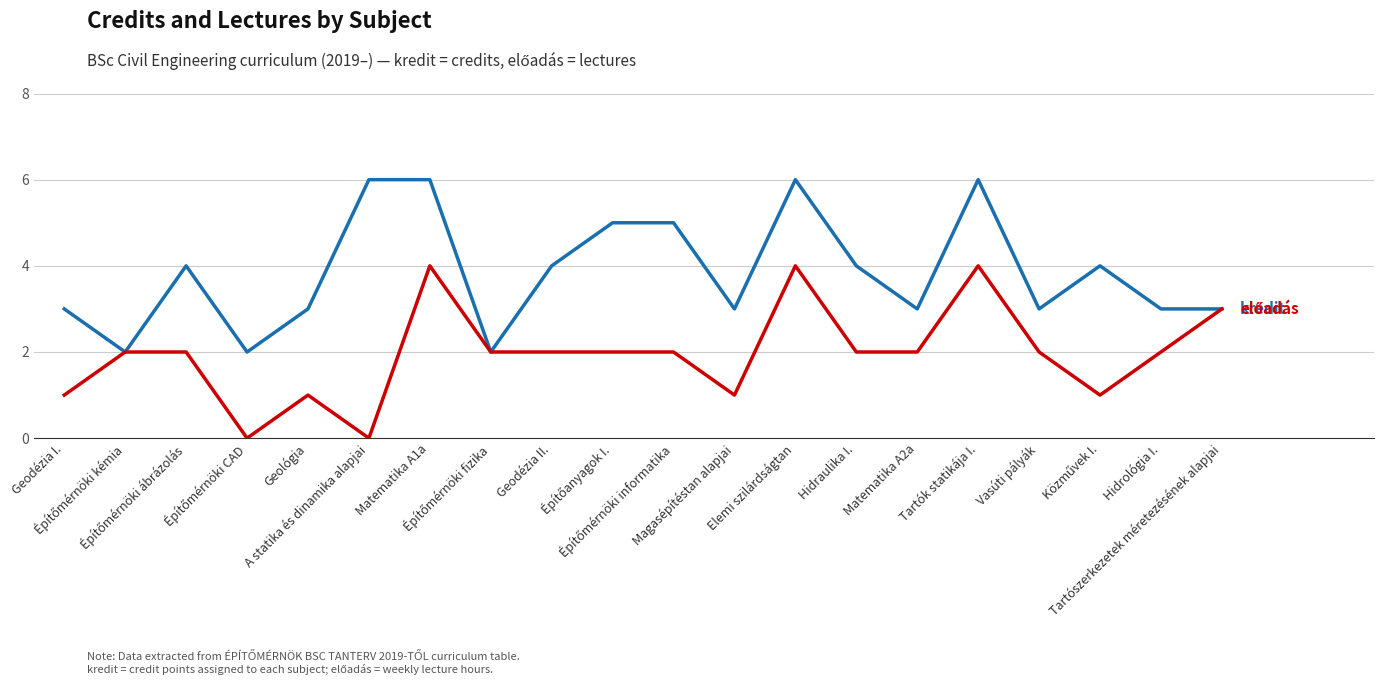

What is the maximum value shown in the chart?

6